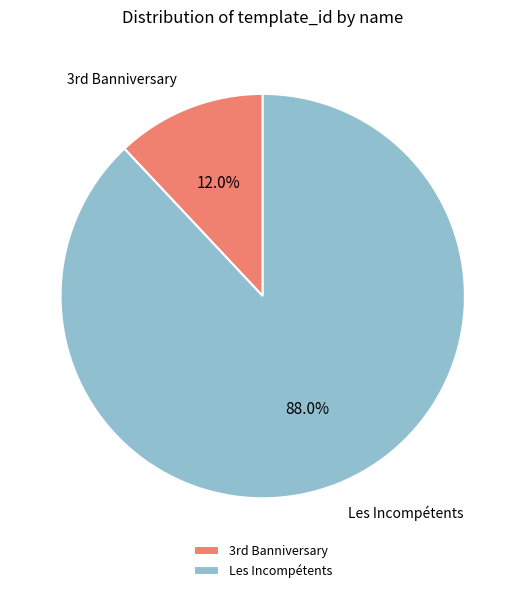

To the nearest percent, what is the average slice percentage?

50%